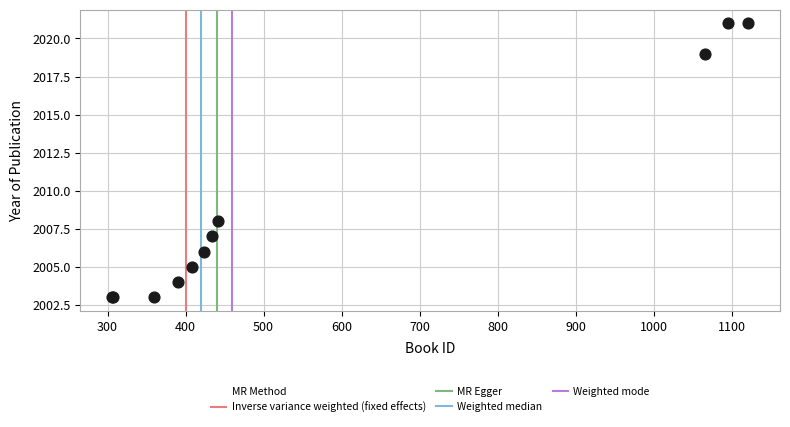

What Y value in the scatter plot is closest to 2012?

2008